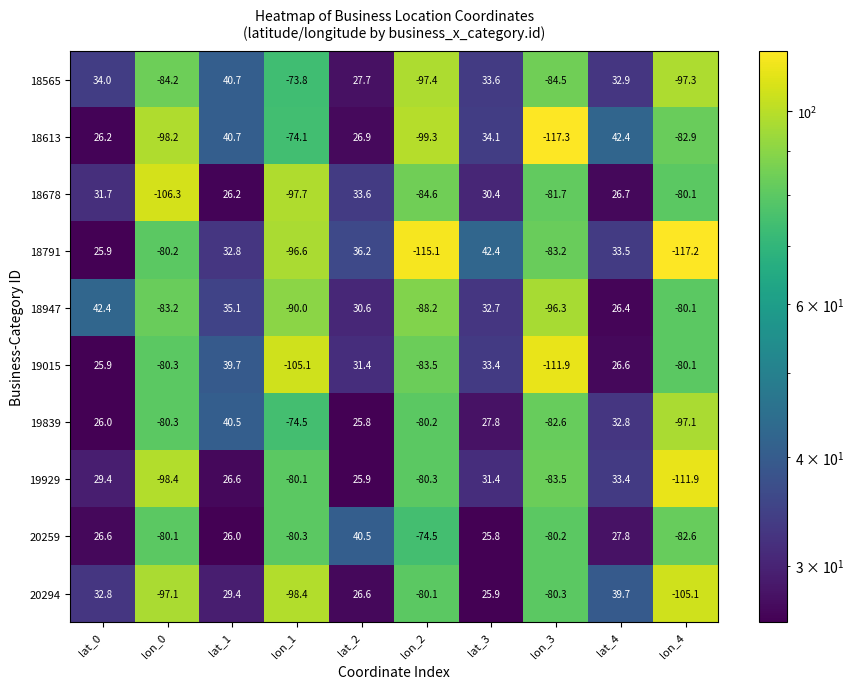

What is the sum of the 18613 values at lat_2 and lat_1?

67.6